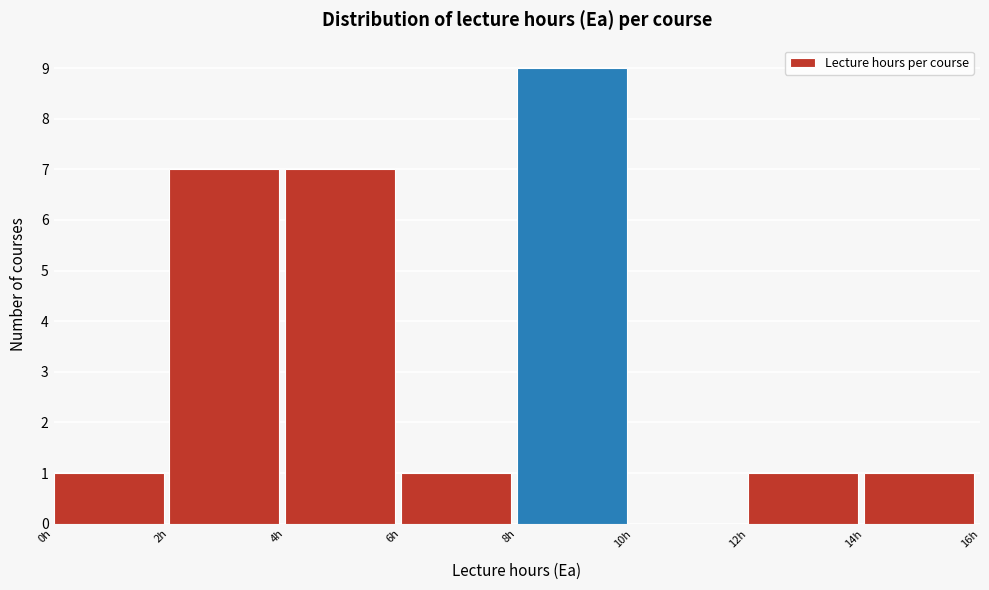

Reading left to right, list every bar in this chart as the range it spans on the x-axis followed by its height. The values are not printed on the chart, so give them approximately, as read against the axis.

0 to 2: 1
2 to 4: 7
4 to 6: 7
6 to 8: 1
8 to 10: 9
10 to 12: 0
12 to 14: 1
14 to 16: 1